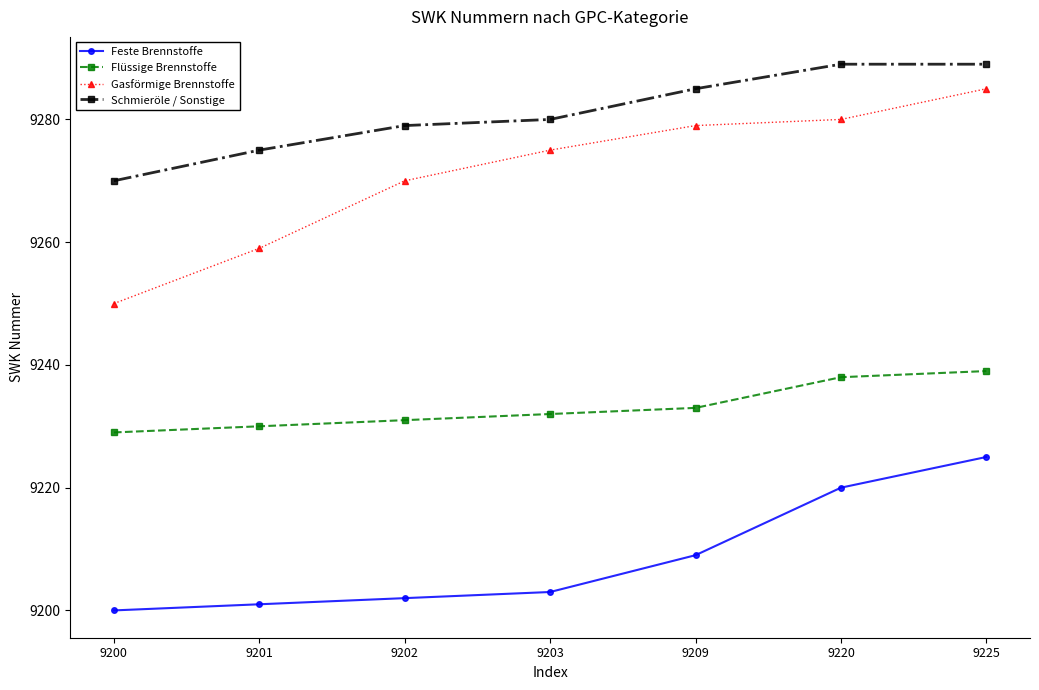

At 9225, list the series in order from smallest to largest.

Feste Brennstoffe, Flüssige Brennstoffe, Gasförmige Brennstoffe, Schmieröle / Sonstige